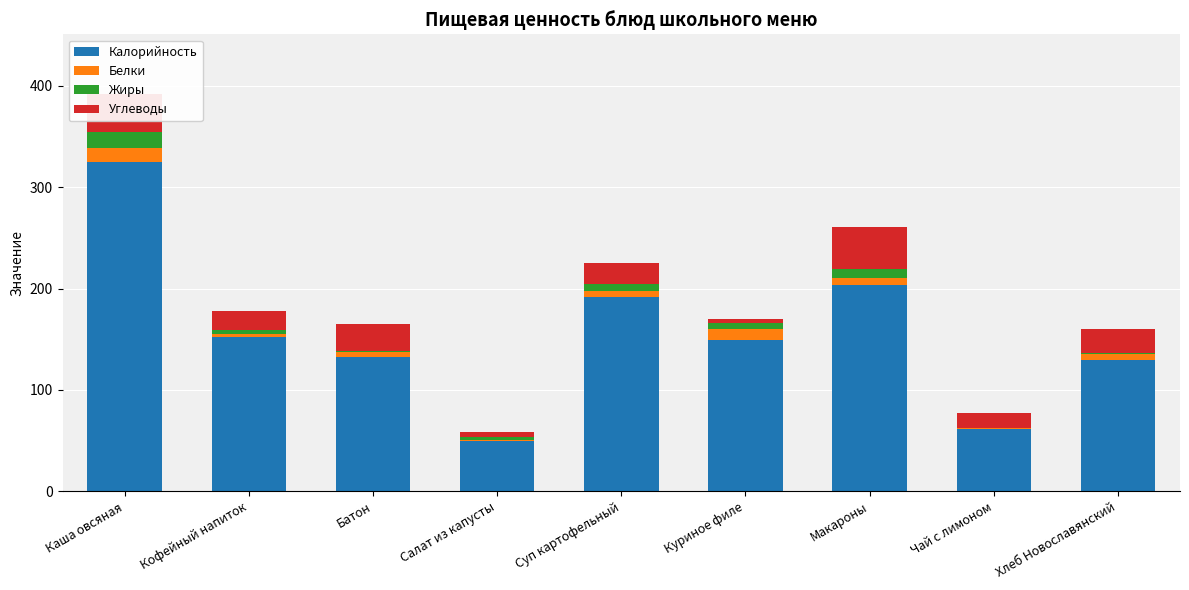

Which category has the highest value in the Калорийность series?

Каша овсяная